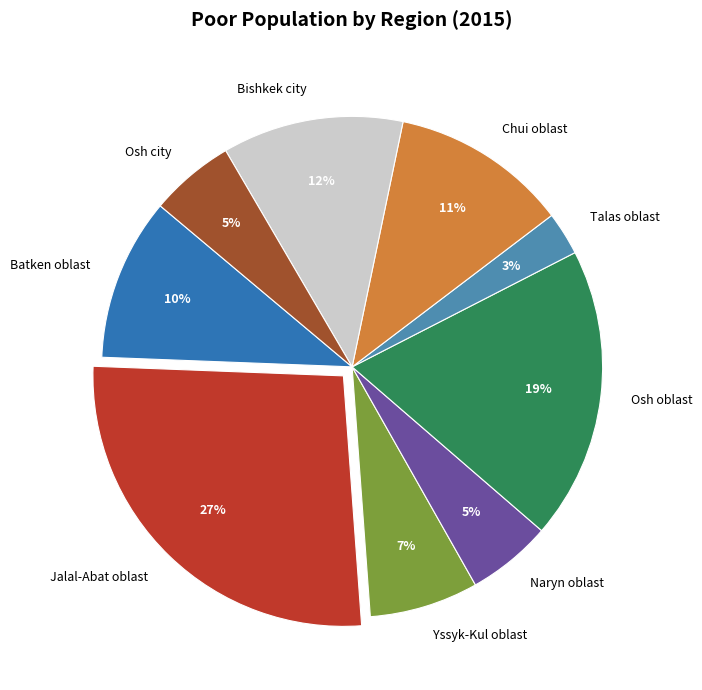

Count the number of slices in the pie.

9